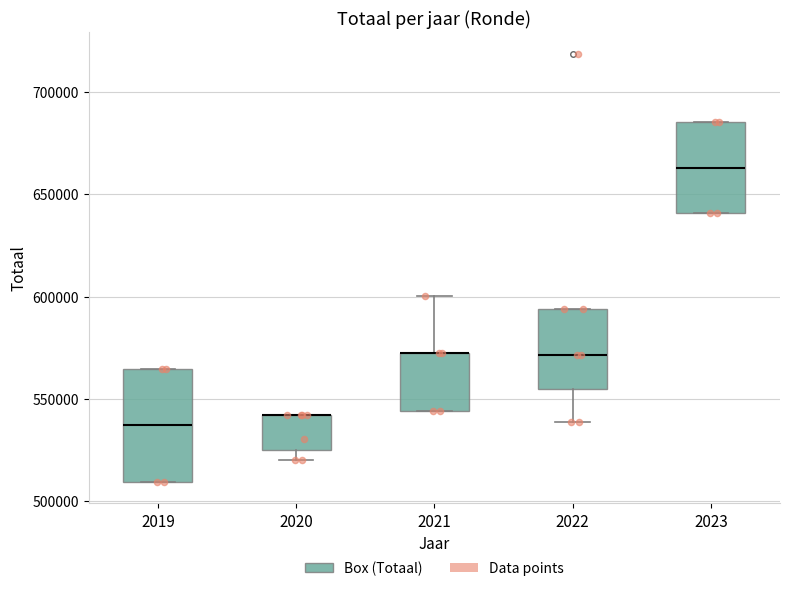

Reading left to right, read every box against the y-axis: the position of its median line, the range the box covers, and the ends of its whiskers. The values are not printed on the chart, so give them approximately, as read against the axis.

2019: median 535000, box 510000 to 565000, whiskers 510000 to 565000
2020: median 540000 (drawn on the box's upper edge), box 525000 to 540000, whiskers 520000 to 540000
2021: median 570000 (drawn on the box's upper edge), box 545000 to 570000, whiskers 545000 to 600000
2022: median 570000, box 555000 to 595000, whiskers 540000 to 595000
2023: median 665000, box 640000 to 685000, whiskers 640000 to 685000